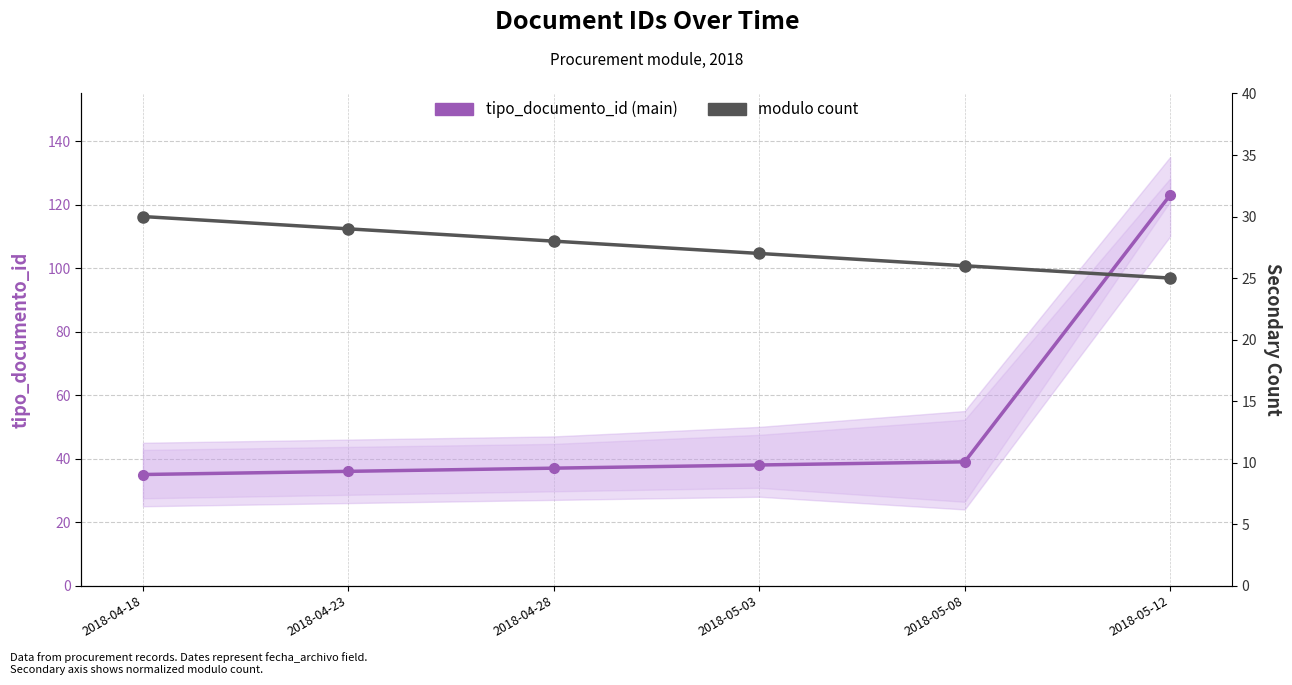

What is the label of the 5th point from the right?

2018-04-23